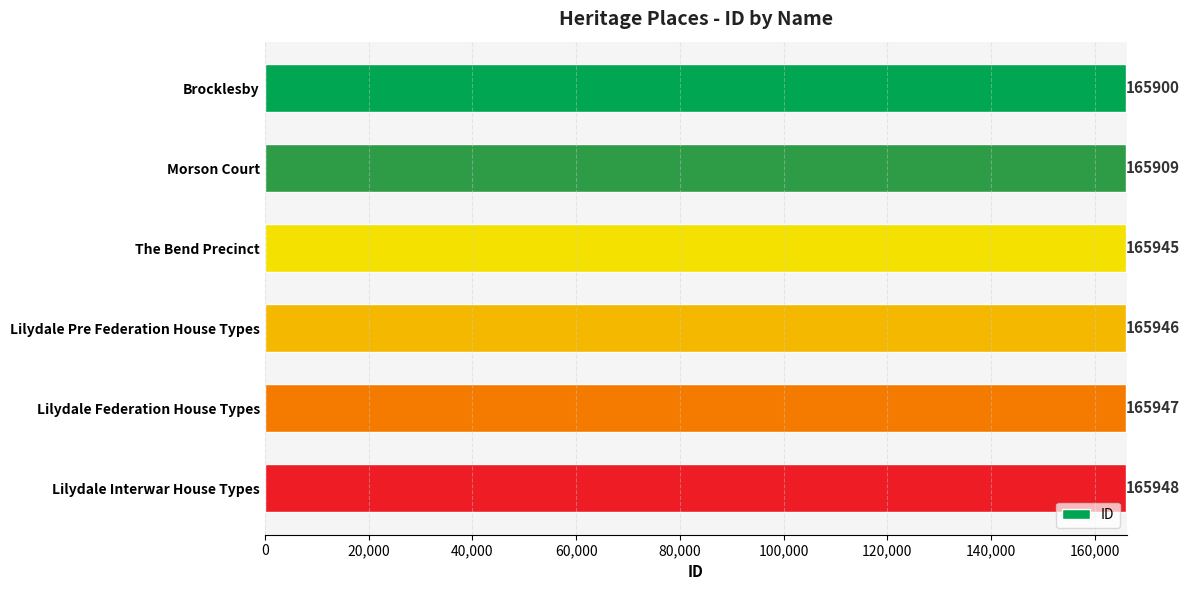

Reading top to bottom, list all the values displayed in this chart.

165900	165909	165945	165946	165947	165948